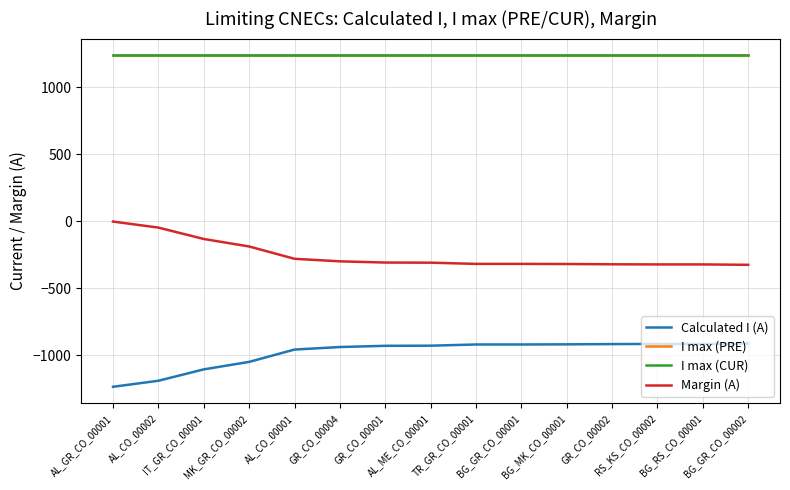

Is this an area chart (filled region under the line)?

No